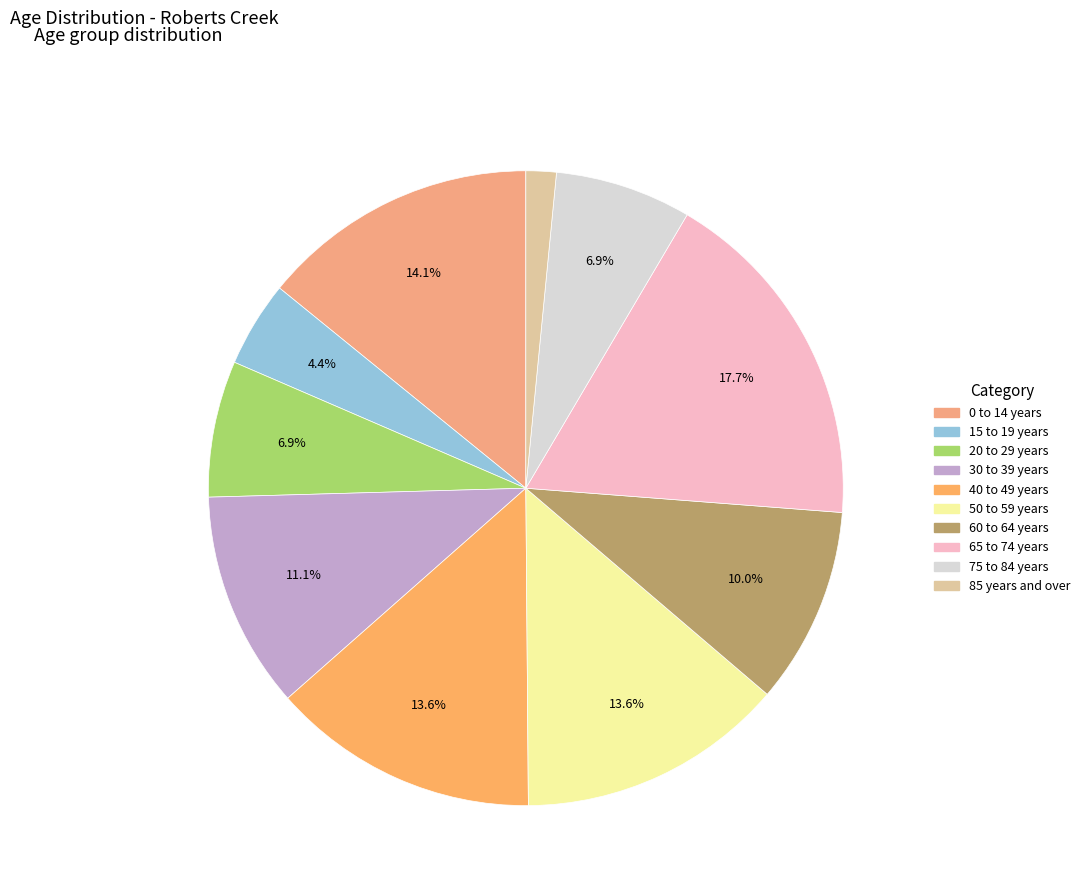

To the nearest percent, what is the difference between the largest and smallest slice percentages?

16%